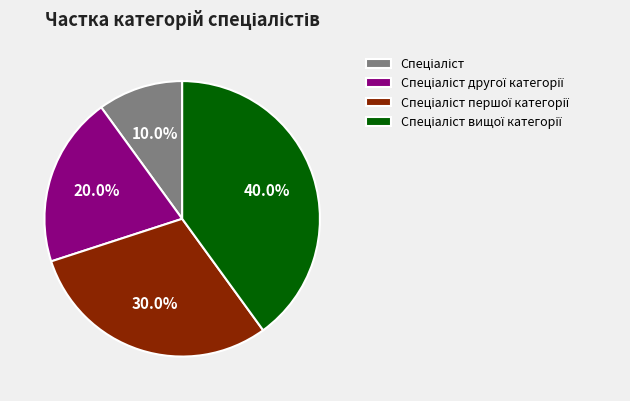

Is there a majority slice in this chart?

No